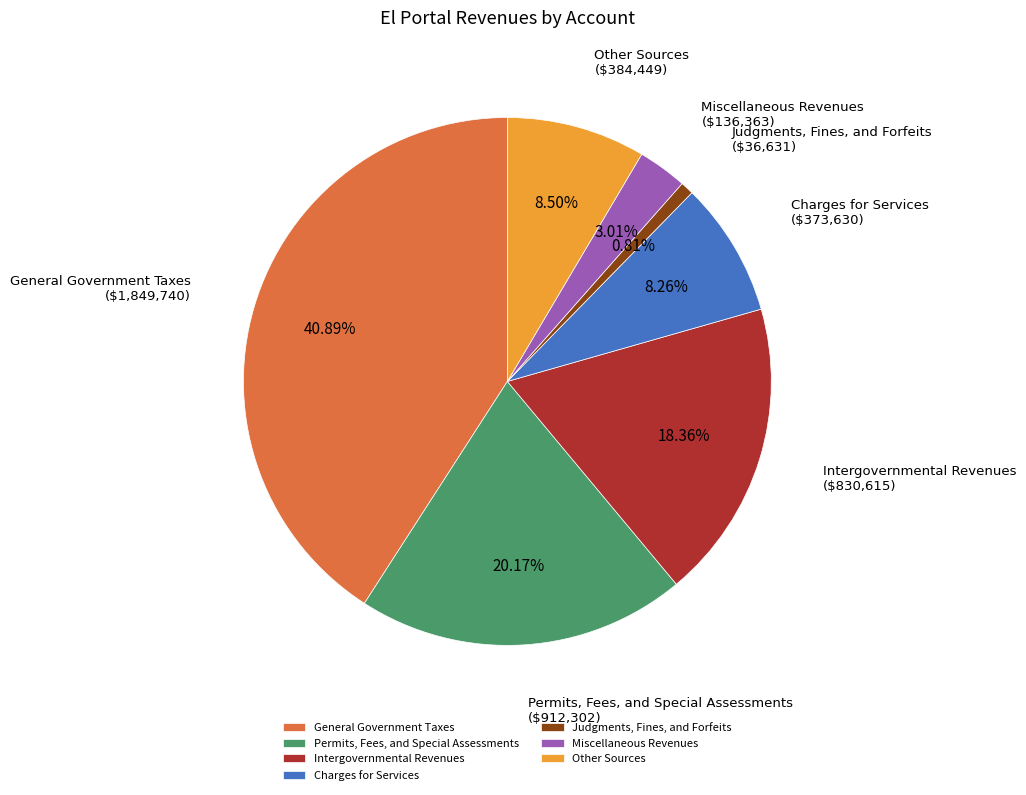

The Other Sources slice represents 1% of the pie. True or false?

False